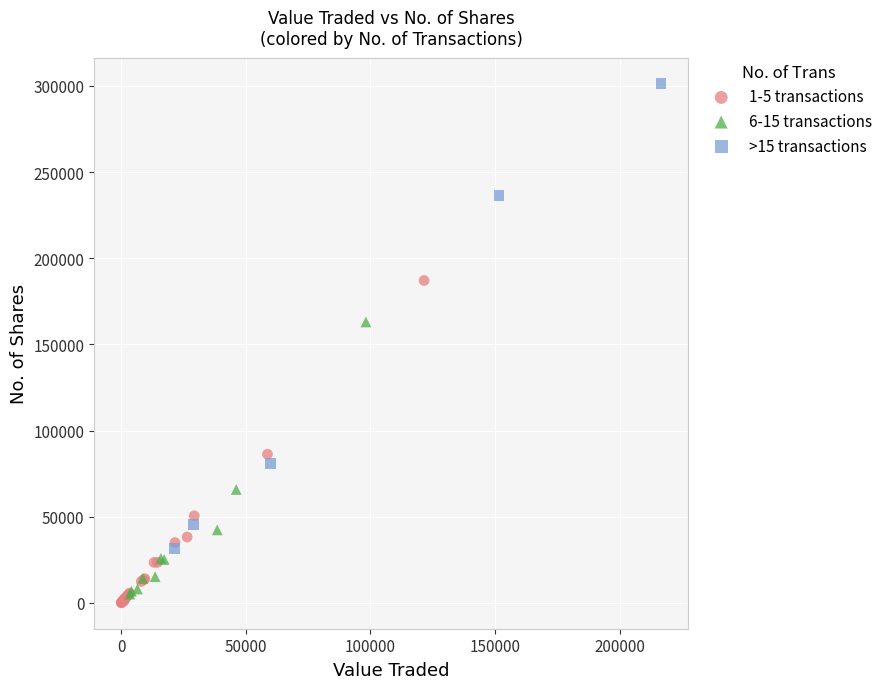

Which series reaches the minimum Y coordinate?

1-5 transactions